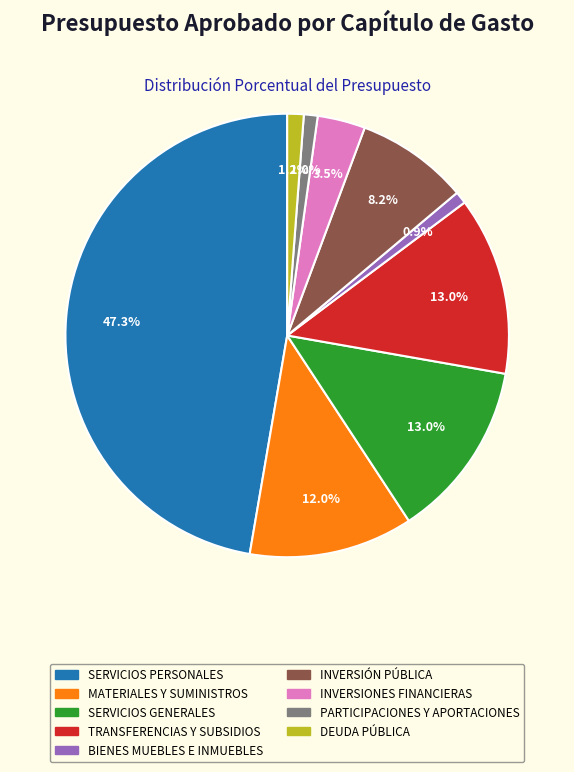

Which slice is the largest?

SERVICIOS PERSONALES